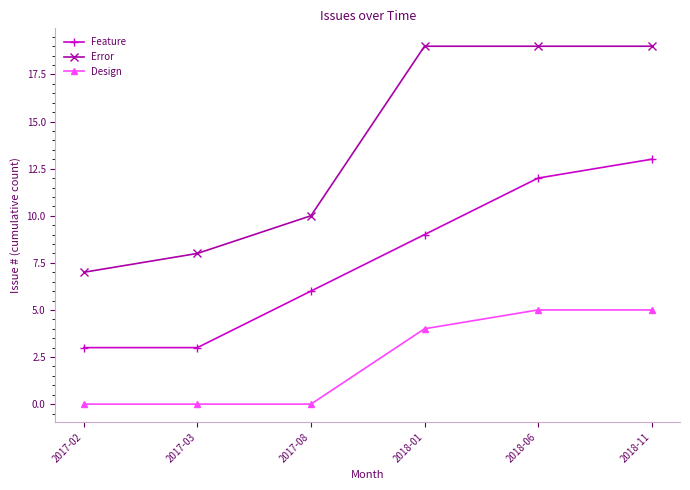

Reading left to right, extract all data points from this chart.

Feature: 3	3	6	9	12	13
Error: 7	8	10	19	19	19
Design: 0	0	0	4	5	5